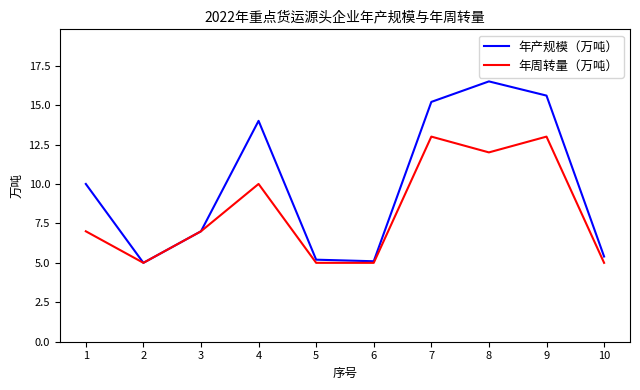

At how many categories does at least one series exceed 9?

5